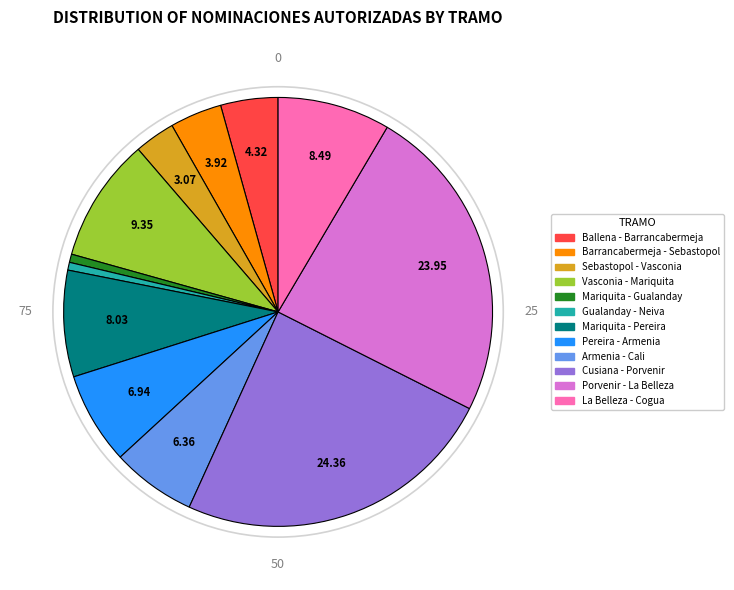

Which has a higher value, Armenia - Cali or Ballena - Barrancabermeja?

Armenia - Cali